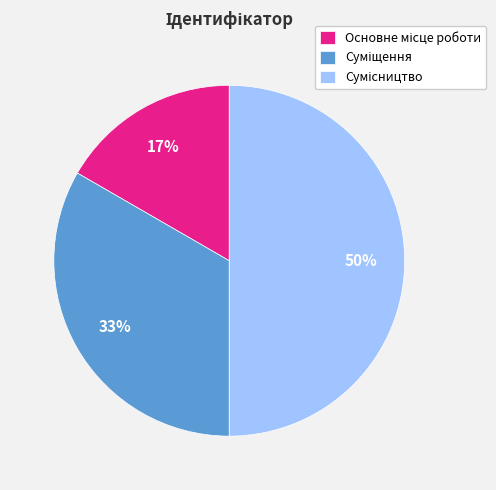

How many slices are in this pie chart?

3